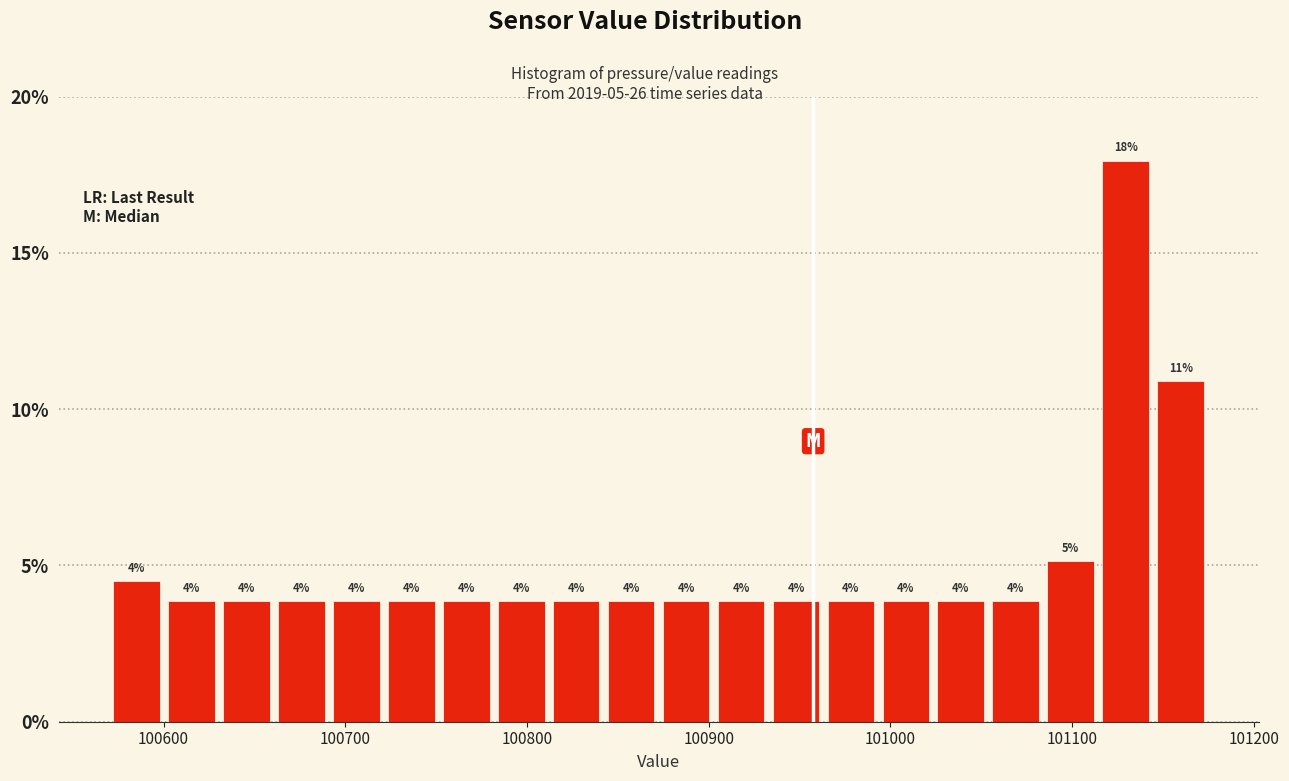

Read against the x-axis, roughly where is the centre of the tallest bar?

101130